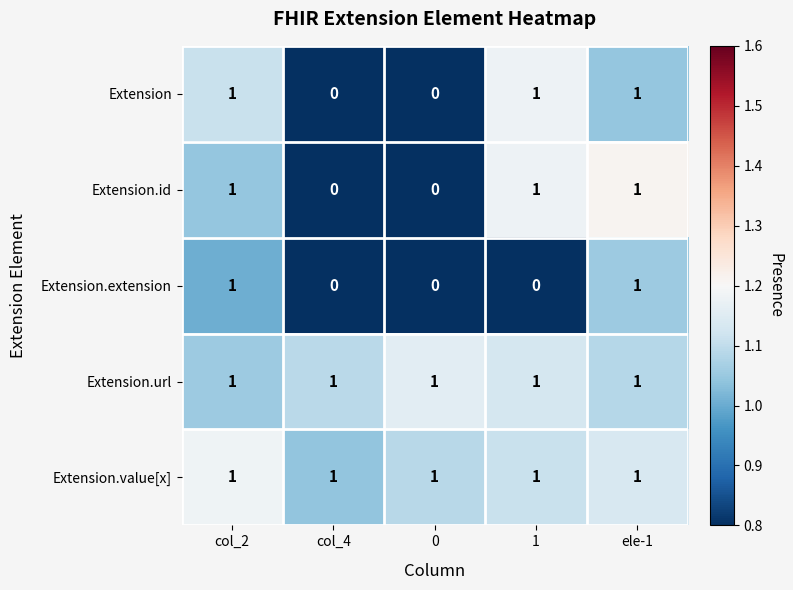

The Extension.extension series shows 0 at col_4. True or false?

True